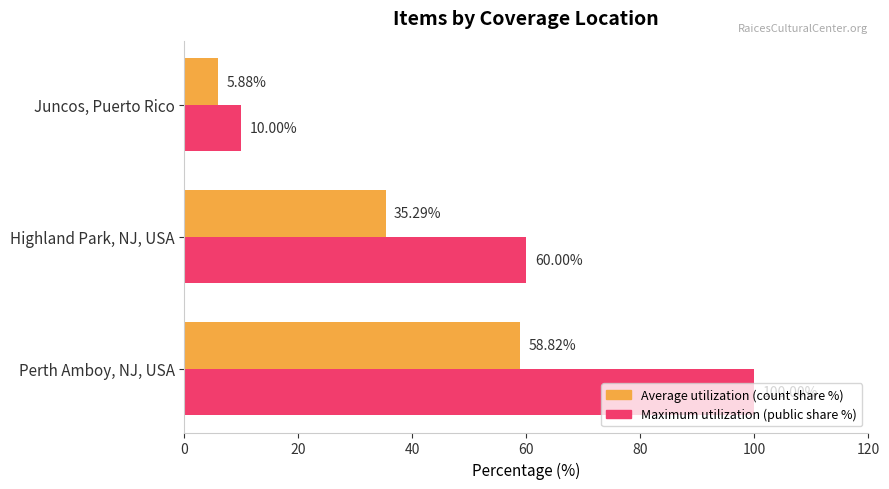

What is the average value of the Maximum utilization (public share %) series?

56.7